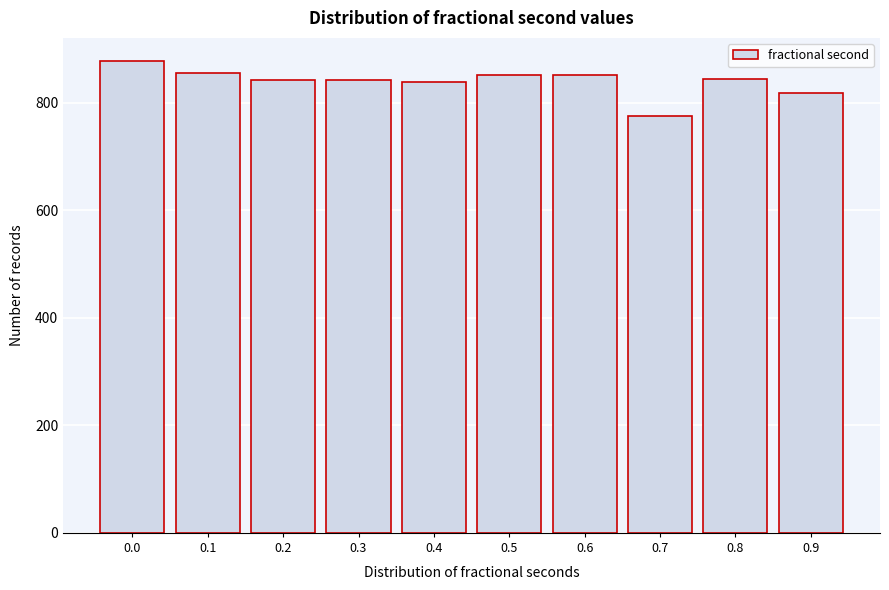

Approximately how many times larger is the value at 0.6 compared to 0.2?

1.0